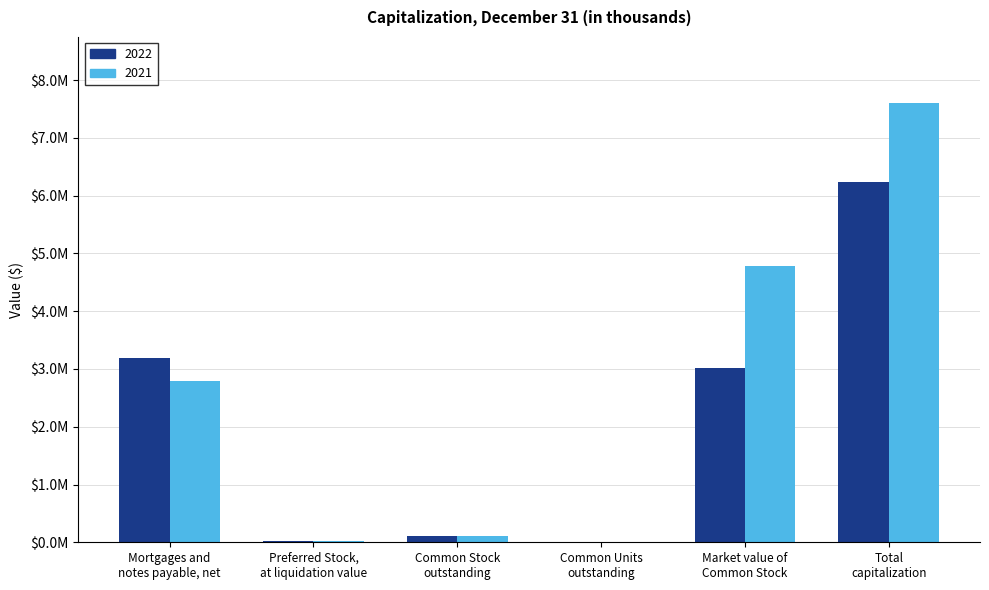

What are all the series names shown in the legend?

2022, 2021